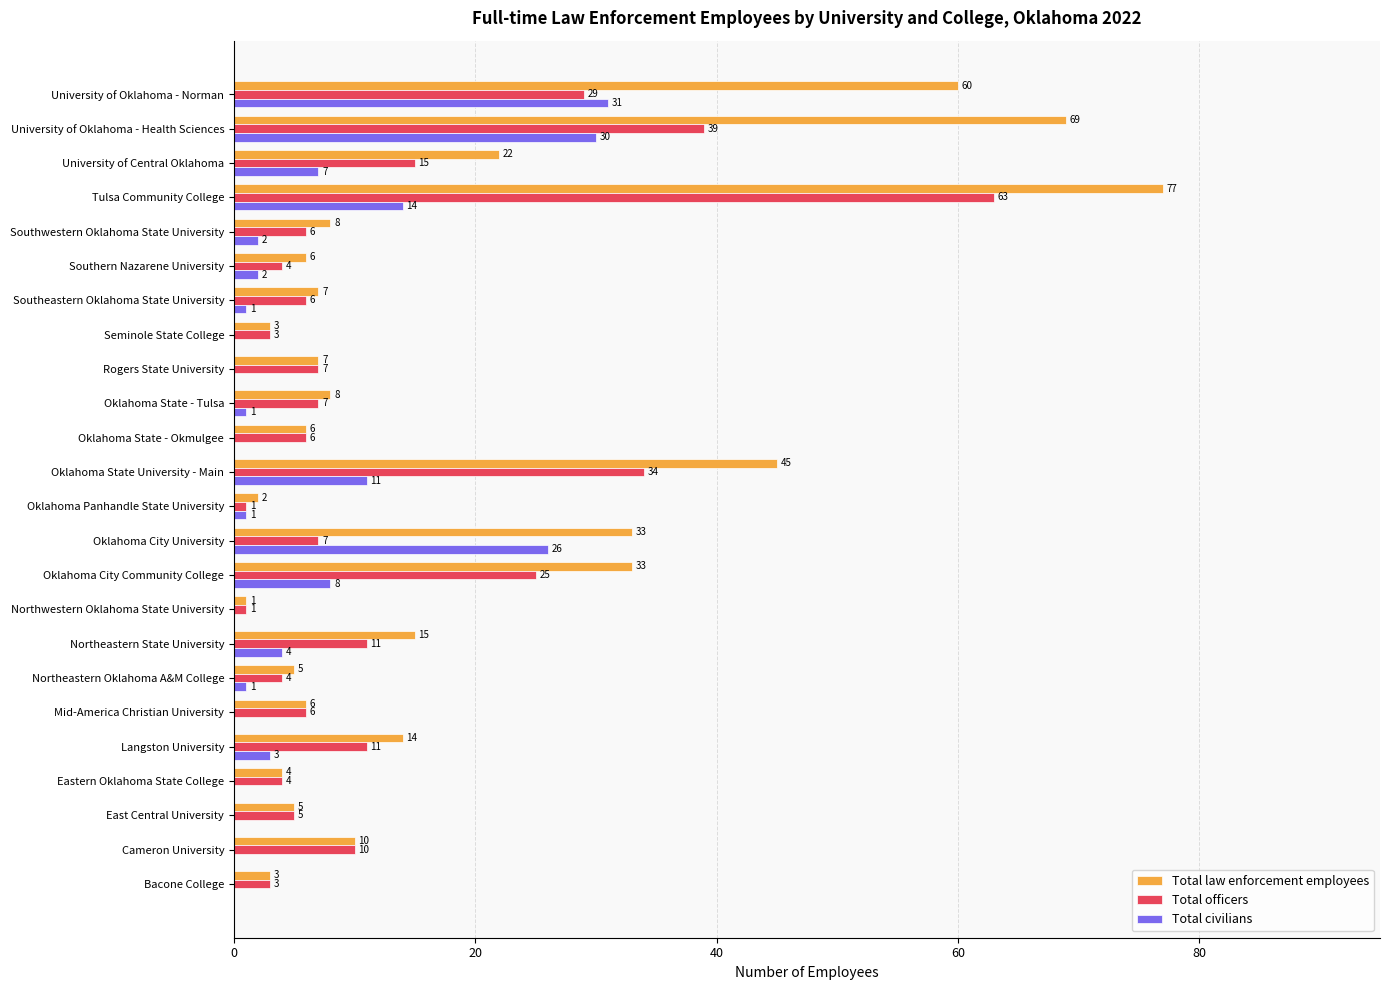

What is the greatest value displayed?

77